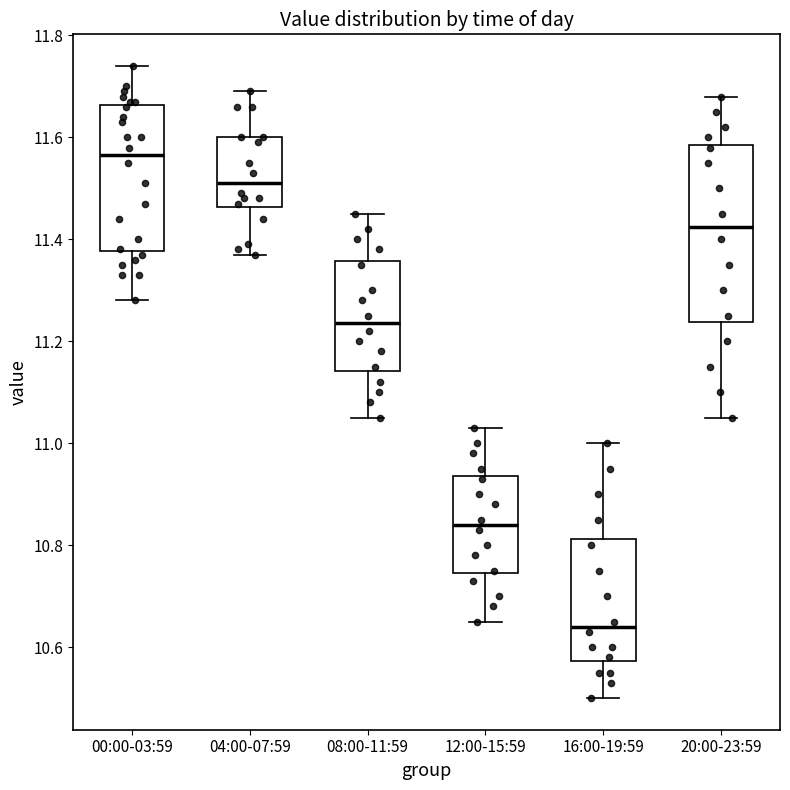

Where does the upper whisker of the box for 08:00-11:59 end on the y-axis? The values are not printed on the chart, so give them approximately, as read against the axis.

11.46